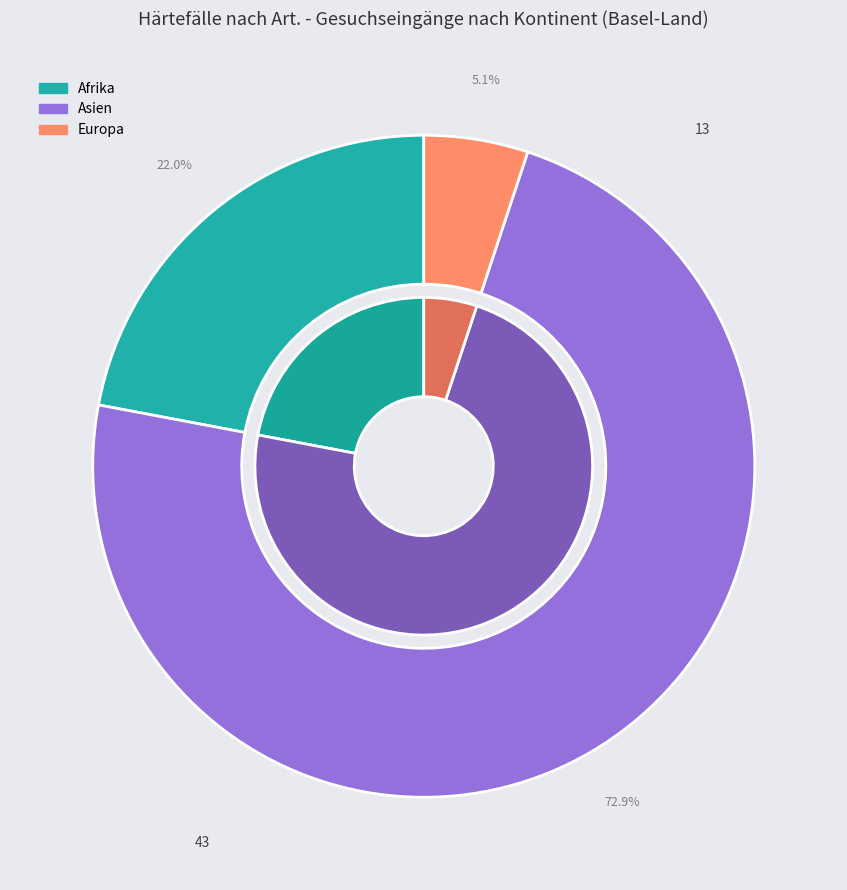

What is the change in value from Afrika to Europa?

-10